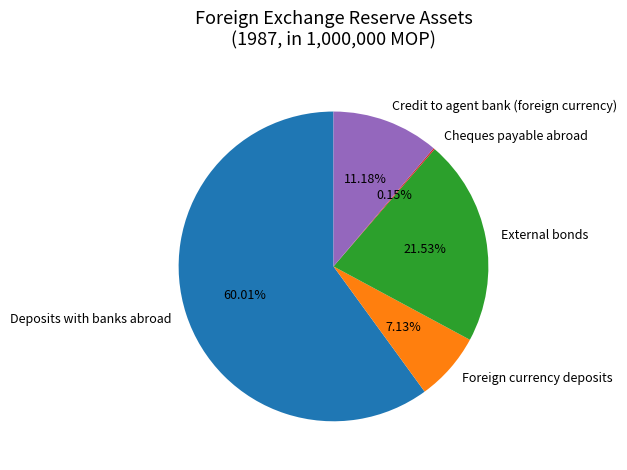

Is there a majority slice in this chart?

Yes